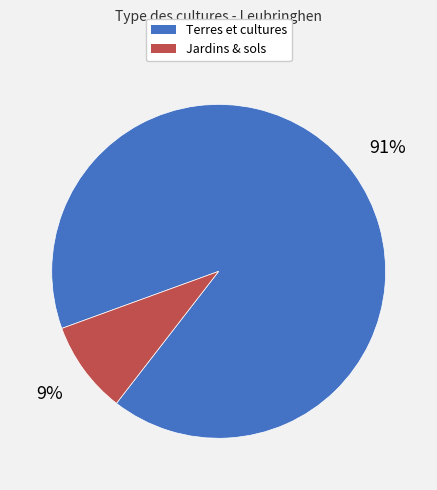

To the nearest percent, what percentage of the pie is Terres et cultures?

91%